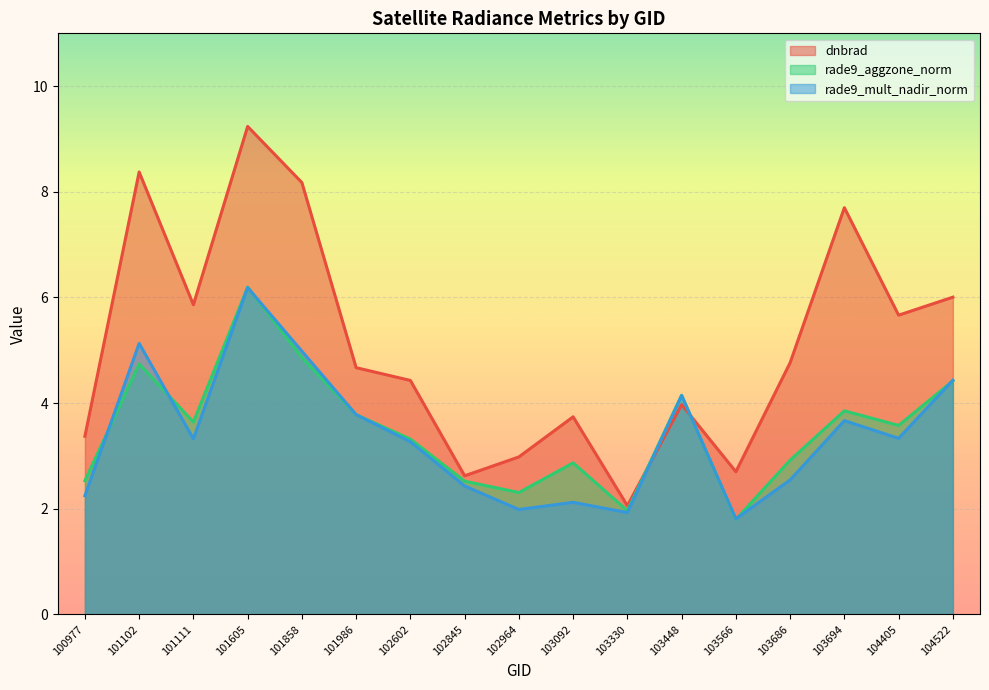

What is the difference between the highest and lowest values at 104405?

2.3